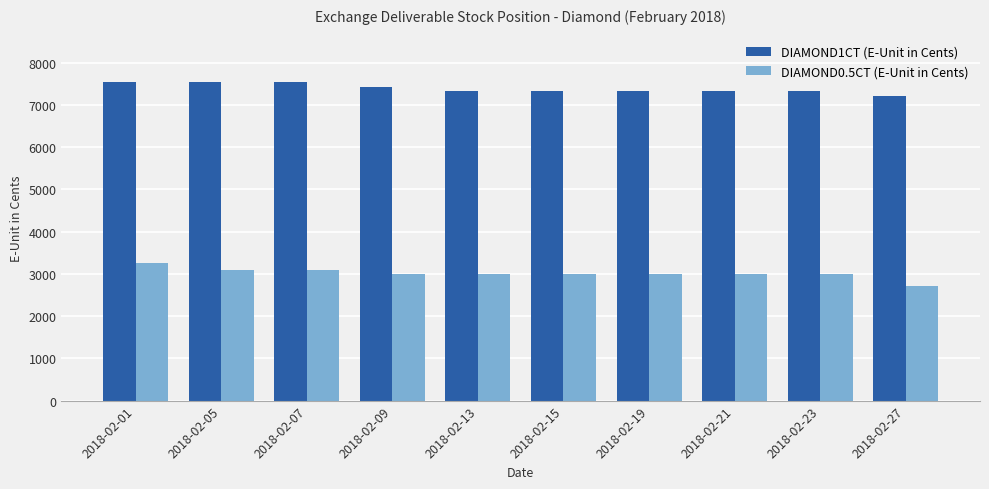

How many groups of bars are there?

10